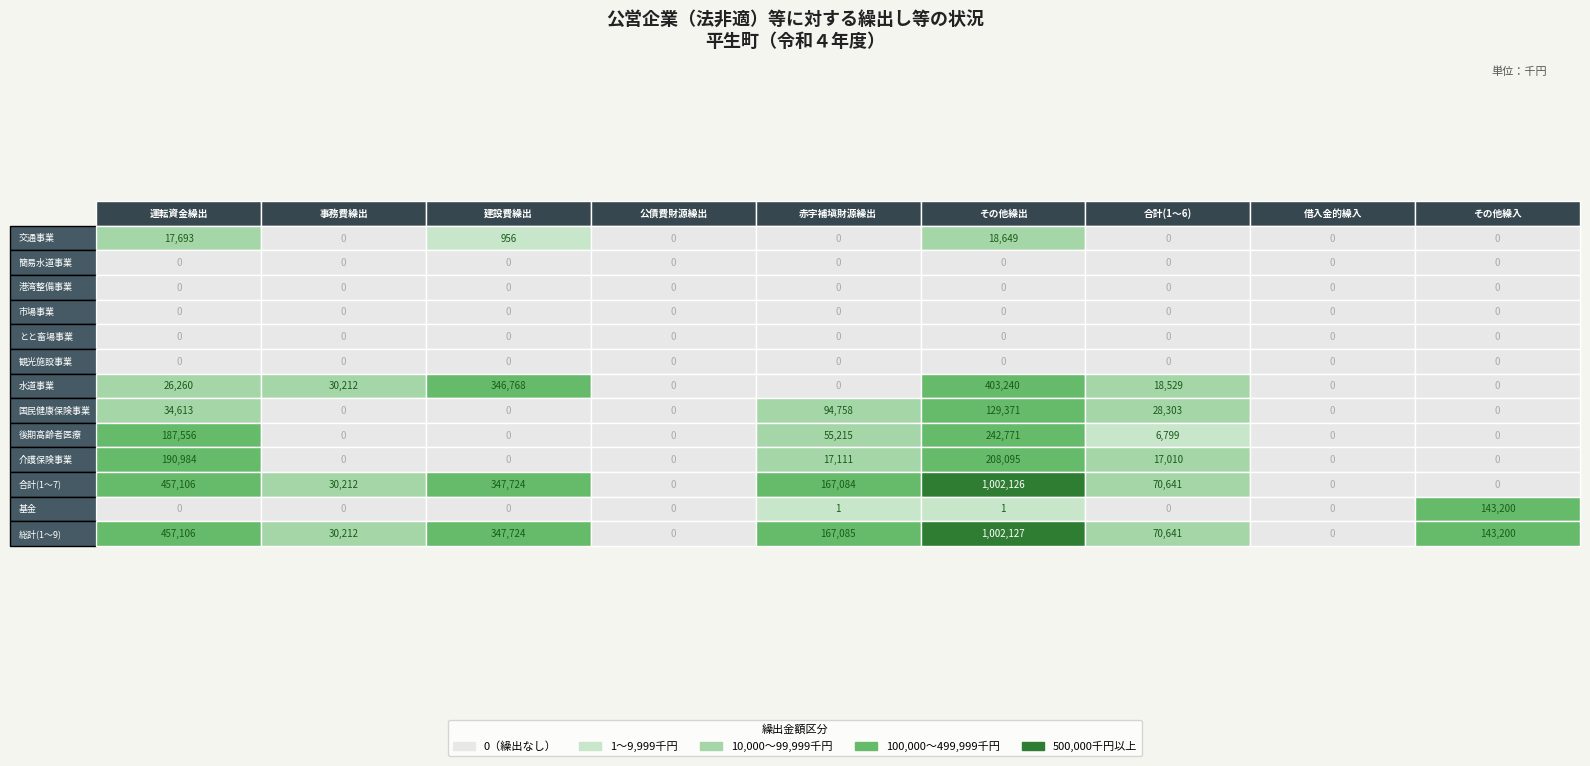

What is the difference between the highest and lowest values at 8?

143200